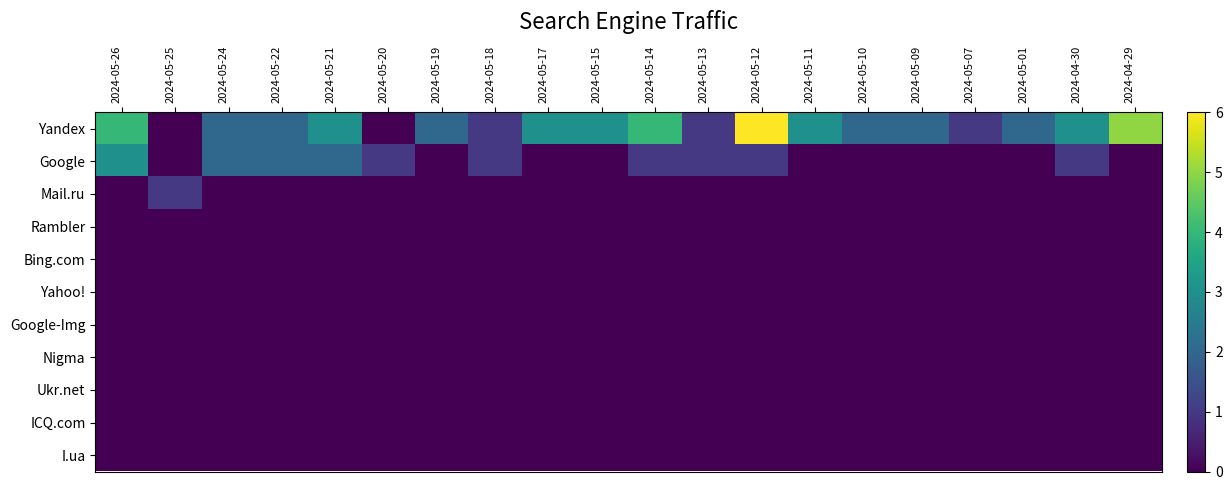

Reading right to left, list all the values displayed in this chart.

Yandex: 2024-04-29=5	2024-04-30=3	2024-05-01=2	2024-05-07=1	2024-05-09=2	2024-05-10=2	2024-05-11=3	2024-05-12=6	2024-05-13=1	2024-05-14=4	2024-05-15=3	2024-05-17=3	2024-05-18=1	2024-05-19=2	2024-05-20=0	2024-05-21=3	2024-05-22=2	2024-05-24=2	2024-05-25=0	2024-05-26=4
Google: 2024-04-29=0	2024-04-30=1	2024-05-01=0	2024-05-07=0	2024-05-09=0	2024-05-10=0	2024-05-11=0	2024-05-12=1	2024-05-13=1	2024-05-14=1	2024-05-15=0	2024-05-17=0	2024-05-18=1	2024-05-19=0	2024-05-20=1	2024-05-21=2	2024-05-22=2	2024-05-24=2	2024-05-25=0	2024-05-26=3
Mail.ru: 2024-04-29=0	2024-04-30=0	2024-05-01=0	2024-05-07=0	2024-05-09=0	2024-05-10=0	2024-05-11=0	2024-05-12=0	2024-05-13=0	2024-05-14=0	2024-05-15=0	2024-05-17=0	2024-05-18=0	2024-05-19=0	2024-05-20=0	2024-05-21=0	2024-05-22=0	2024-05-24=0	2024-05-25=1	2024-05-26=0
Rambler: 2024-04-29=0	2024-04-30=0	2024-05-01=0	2024-05-07=0	2024-05-09=0	2024-05-10=0	2024-05-11=0	2024-05-12=0	2024-05-13=0	2024-05-14=0	2024-05-15=0	2024-05-17=0	2024-05-18=0	2024-05-19=0	2024-05-20=0	2024-05-21=0	2024-05-22=0	2024-05-24=0	2024-05-25=0	2024-05-26=0
Bing.com: 2024-04-29=0	2024-04-30=0	2024-05-01=0	2024-05-07=0	2024-05-09=0	2024-05-10=0	2024-05-11=0	2024-05-12=0	2024-05-13=0	2024-05-14=0	2024-05-15=0	2024-05-17=0	2024-05-18=0	2024-05-19=0	2024-05-20=0	2024-05-21=0	2024-05-22=0	2024-05-24=0	2024-05-25=0	2024-05-26=0
Yahoo!: 2024-04-29=0	2024-04-30=0	2024-05-01=0	2024-05-07=0	2024-05-09=0	2024-05-10=0	2024-05-11=0	2024-05-12=0	2024-05-13=0	2024-05-14=0	2024-05-15=0	2024-05-17=0	2024-05-18=0	2024-05-19=0	2024-05-20=0	2024-05-21=0	2024-05-22=0	2024-05-24=0	2024-05-25=0	2024-05-26=0
Google-Img: 2024-04-29=0	2024-04-30=0	2024-05-01=0	2024-05-07=0	2024-05-09=0	2024-05-10=0	2024-05-11=0	2024-05-12=0	2024-05-13=0	2024-05-14=0	2024-05-15=0	2024-05-17=0	2024-05-18=0	2024-05-19=0	2024-05-20=0	2024-05-21=0	2024-05-22=0	2024-05-24=0	2024-05-25=0	2024-05-26=0
Nigma: 2024-04-29=0	2024-04-30=0	2024-05-01=0	2024-05-07=0	2024-05-09=0	2024-05-10=0	2024-05-11=0	2024-05-12=0	2024-05-13=0	2024-05-14=0	2024-05-15=0	2024-05-17=0	2024-05-18=0	2024-05-19=0	2024-05-20=0	2024-05-21=0	2024-05-22=0	2024-05-24=0	2024-05-25=0	2024-05-26=0
Ukr.net: 2024-04-29=0	2024-04-30=0	2024-05-01=0	2024-05-07=0	2024-05-09=0	2024-05-10=0	2024-05-11=0	2024-05-12=0	2024-05-13=0	2024-05-14=0	2024-05-15=0	2024-05-17=0	2024-05-18=0	2024-05-19=0	2024-05-20=0	2024-05-21=0	2024-05-22=0	2024-05-24=0	2024-05-25=0	2024-05-26=0
ICQ.com: 2024-04-29=0	2024-04-30=0	2024-05-01=0	2024-05-07=0	2024-05-09=0	2024-05-10=0	2024-05-11=0	2024-05-12=0	2024-05-13=0	2024-05-14=0	2024-05-15=0	2024-05-17=0	2024-05-18=0	2024-05-19=0	2024-05-20=0	2024-05-21=0	2024-05-22=0	2024-05-24=0	2024-05-25=0	2024-05-26=0
I.ua: 2024-04-29=0	2024-04-30=0	2024-05-01=0	2024-05-07=0	2024-05-09=0	2024-05-10=0	2024-05-11=0	2024-05-12=0	2024-05-13=0	2024-05-14=0	2024-05-15=0	2024-05-17=0	2024-05-18=0	2024-05-19=0	2024-05-20=0	2024-05-21=0	2024-05-22=0	2024-05-24=0	2024-05-25=0	2024-05-26=0